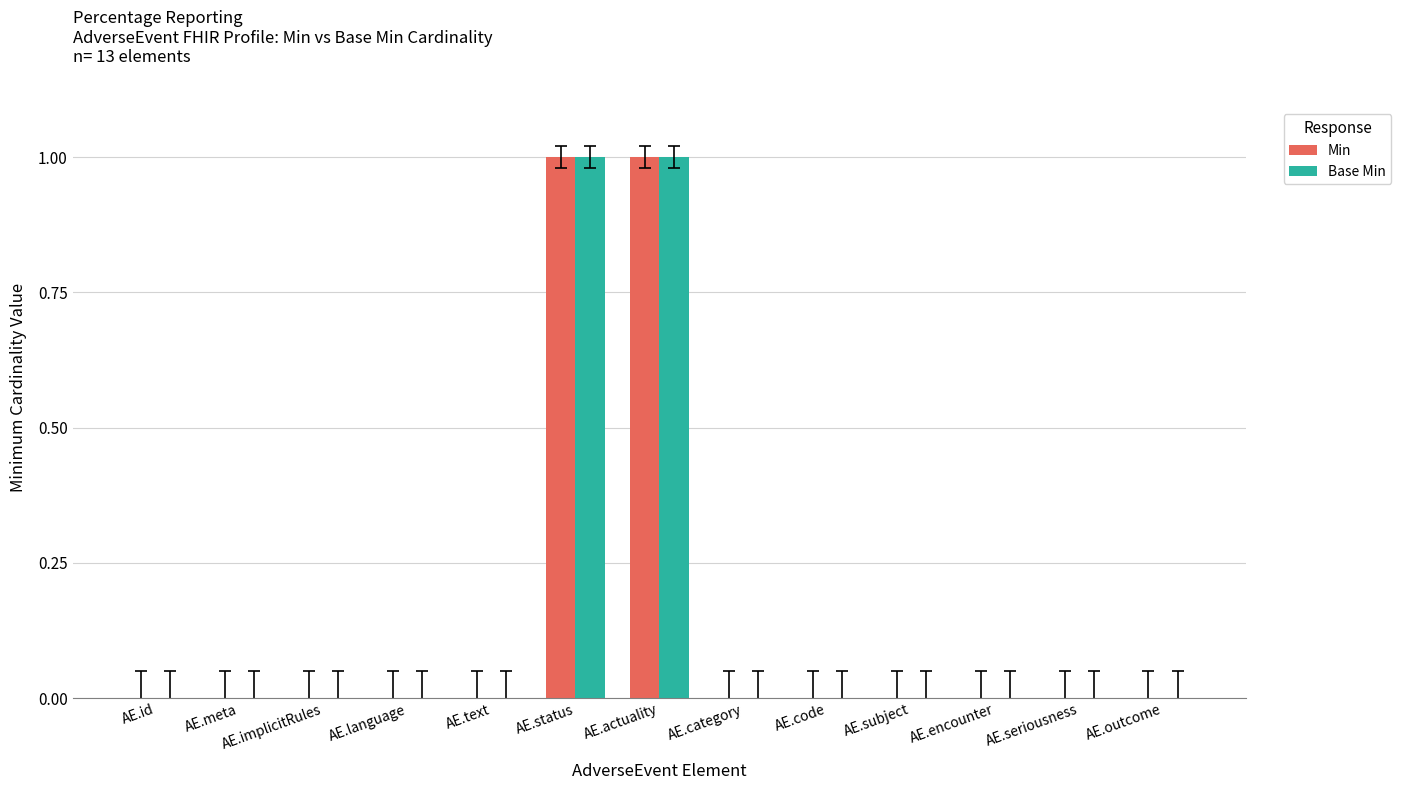

Is it true that Base Min equals 0 at AE.seriousness?

True